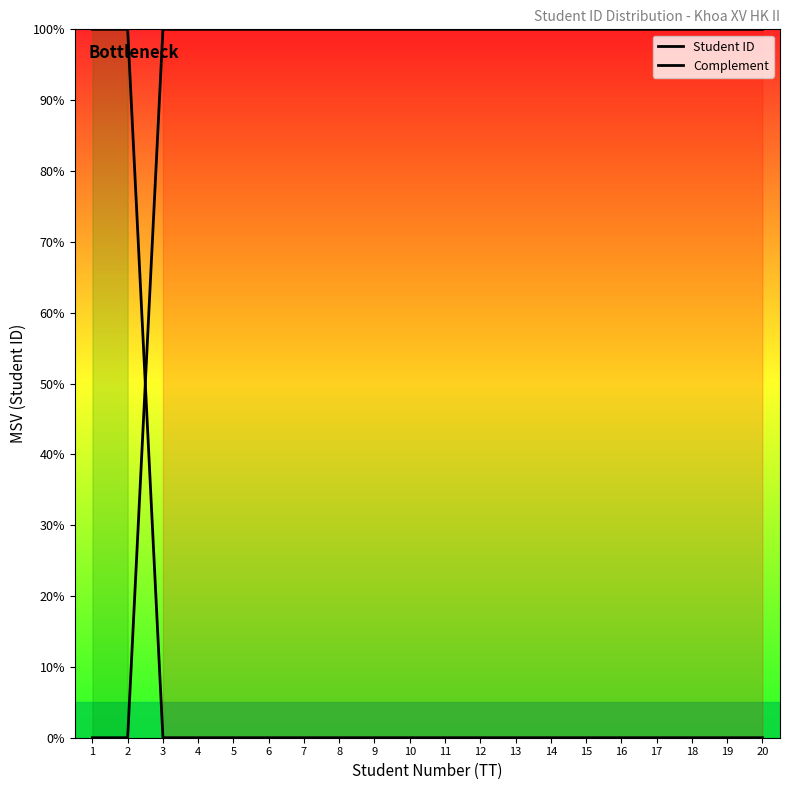

The Complement series shows 0.0 at 6. True or false?

False